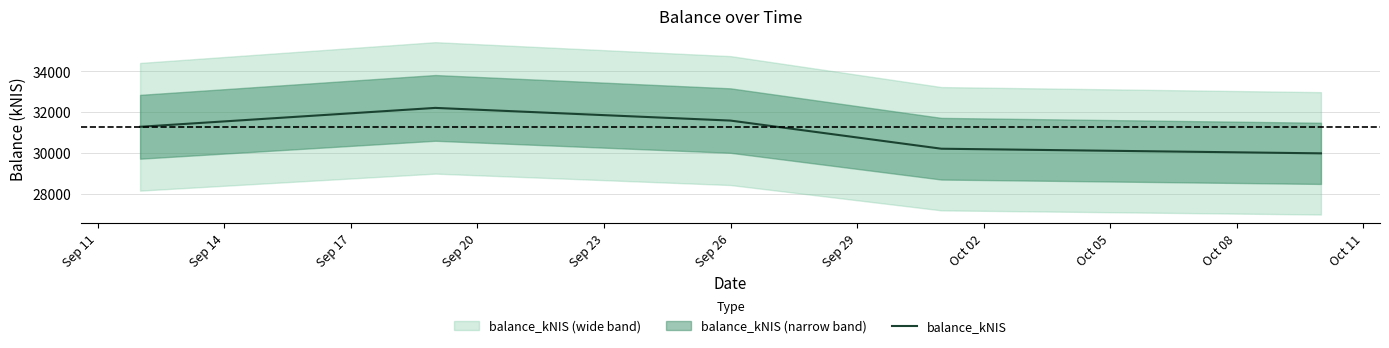

What is the smallest value displayed?

29986.1